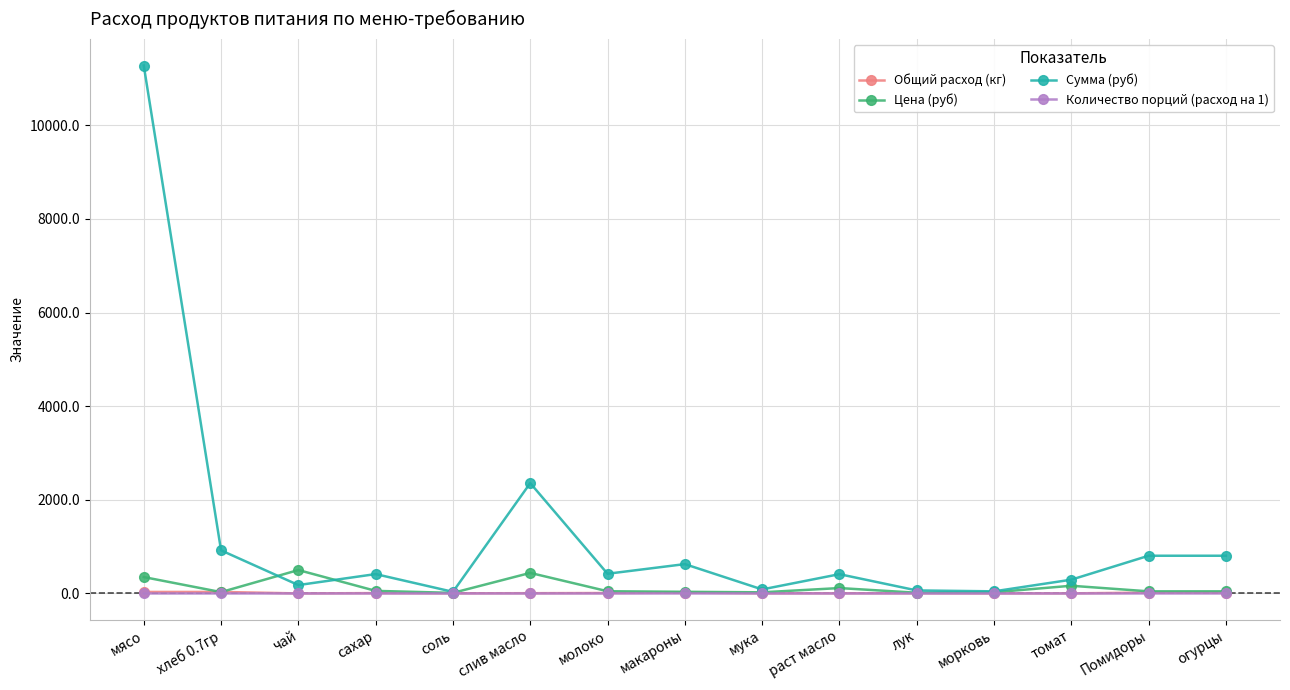

The Общий расход (кг) series shows 4.3 at лук. True or false?

True